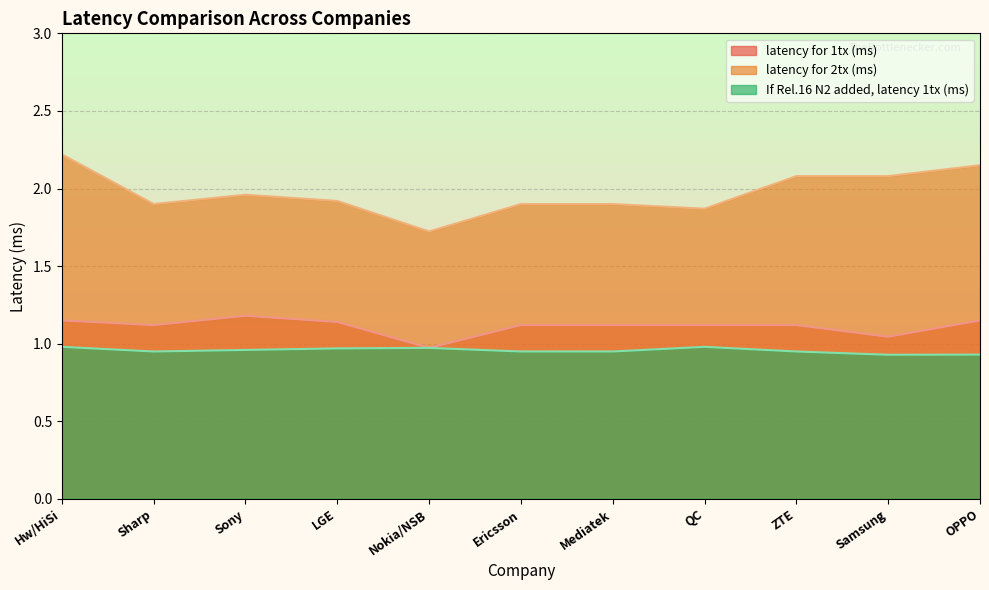

What position from the left is QC?

8